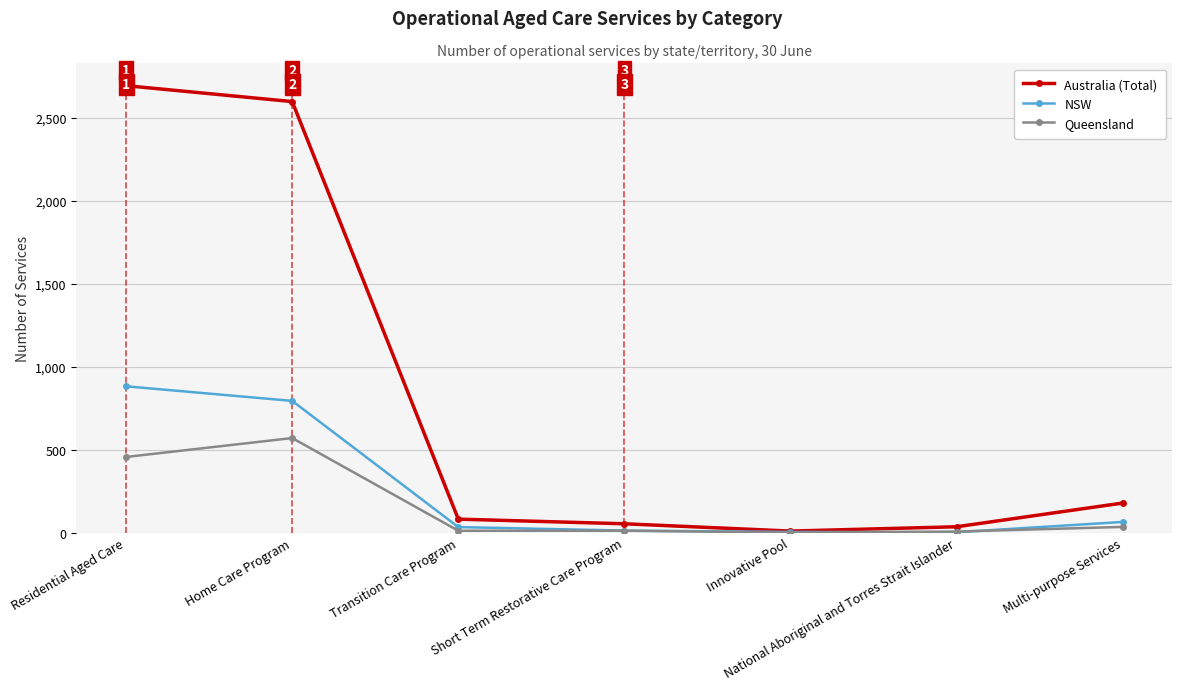

Which series has the largest range (max minus min)?

Australia (Total)